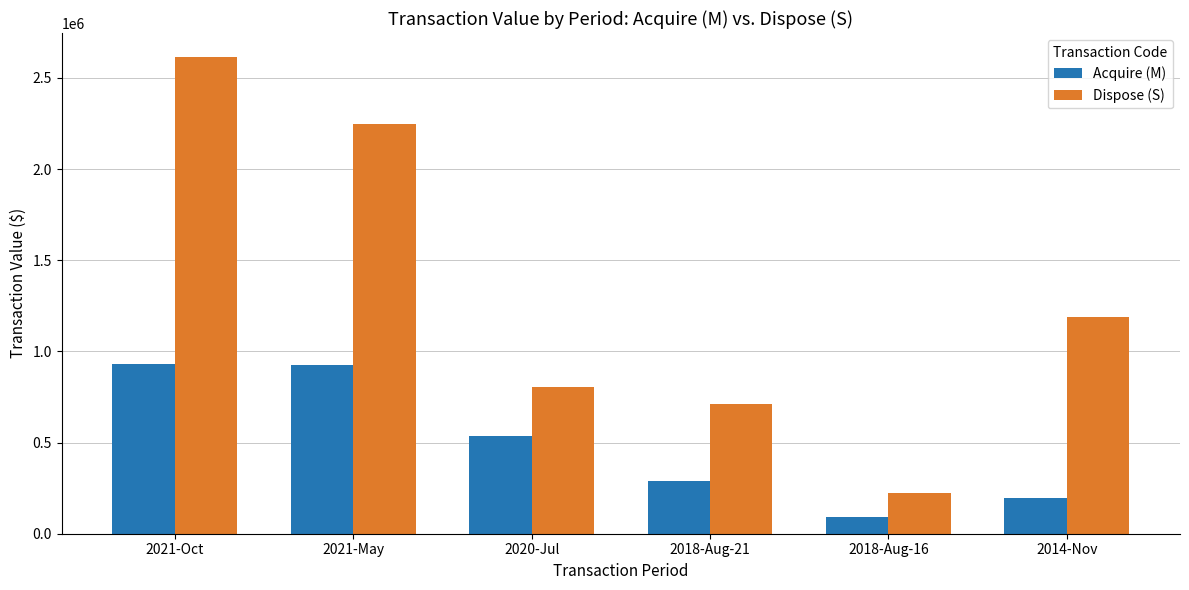

Are the bars grouped side by side (vs. stacked)?

Yes